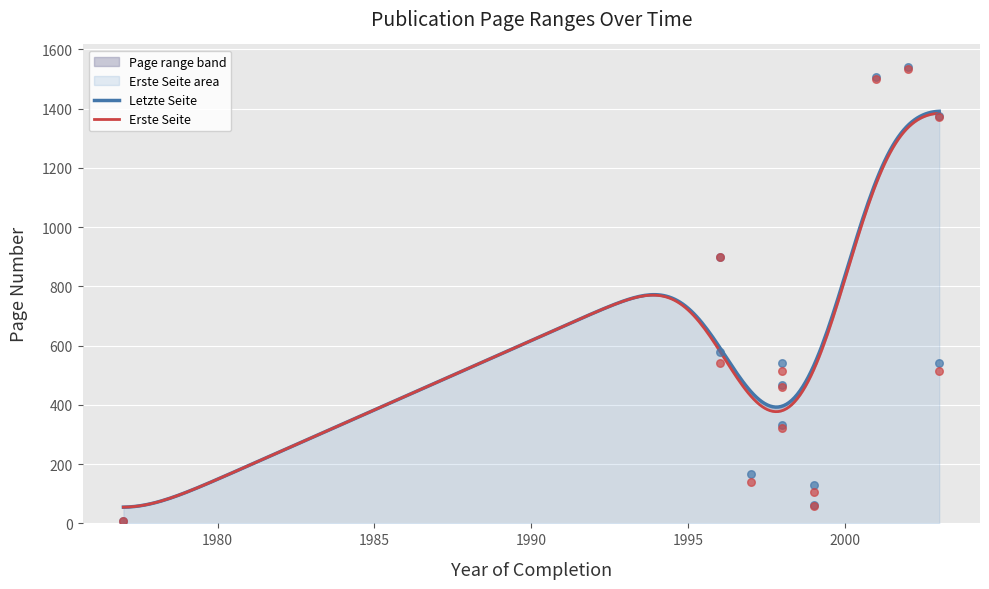

What is the total value across all series at 1999?

121